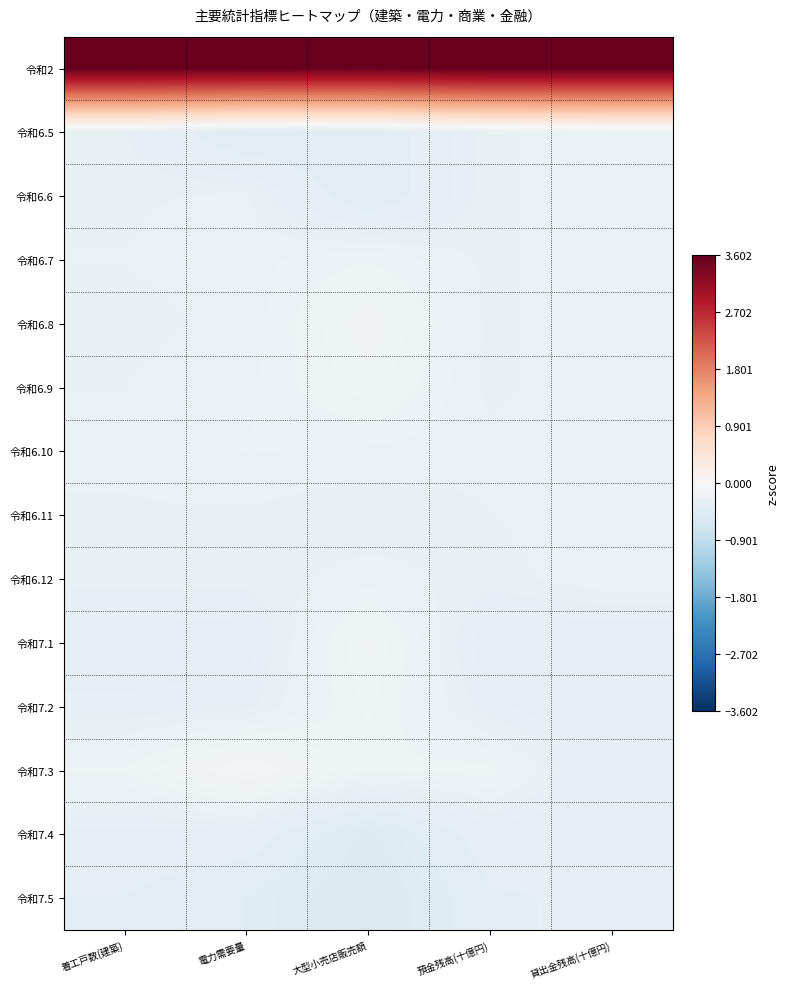

At which category is the sum across all series the highest?

貸出金残高(十億円)